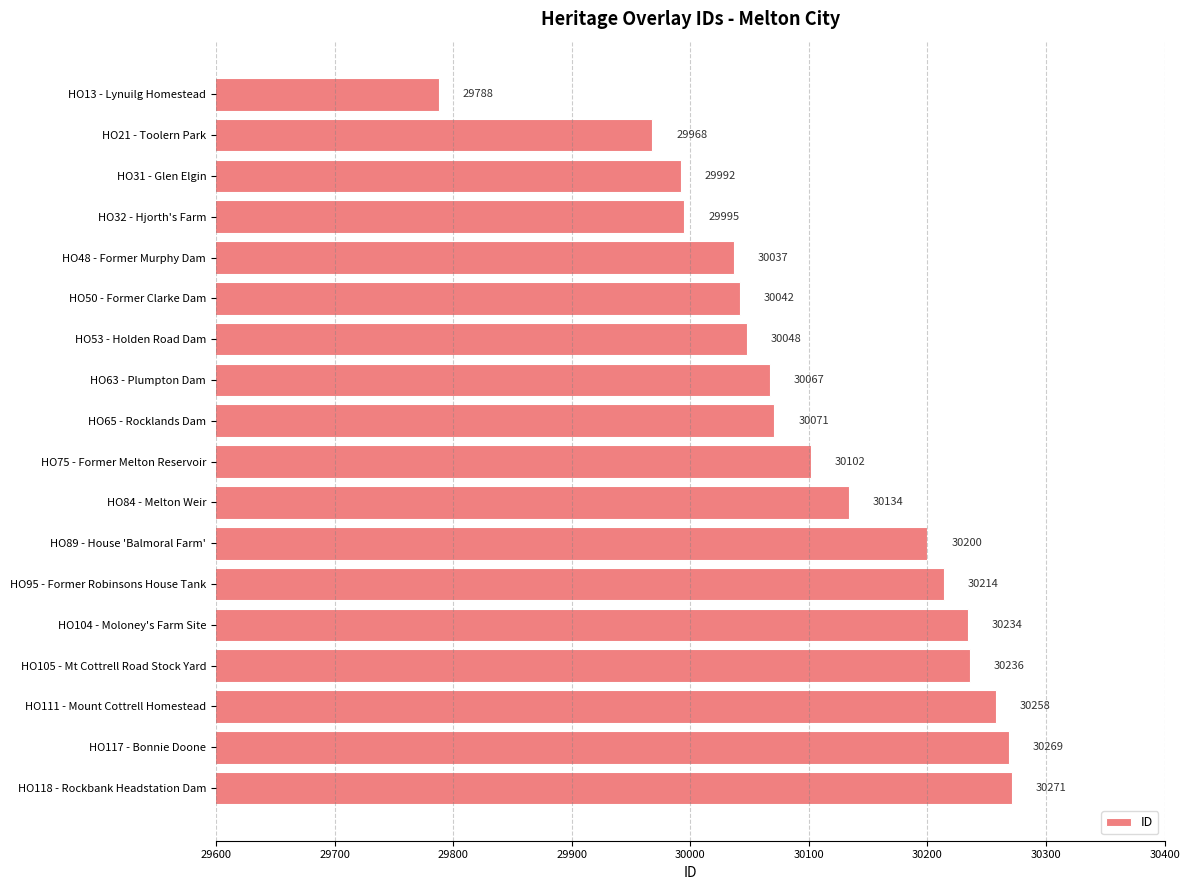

What is the sum of all values?

541926